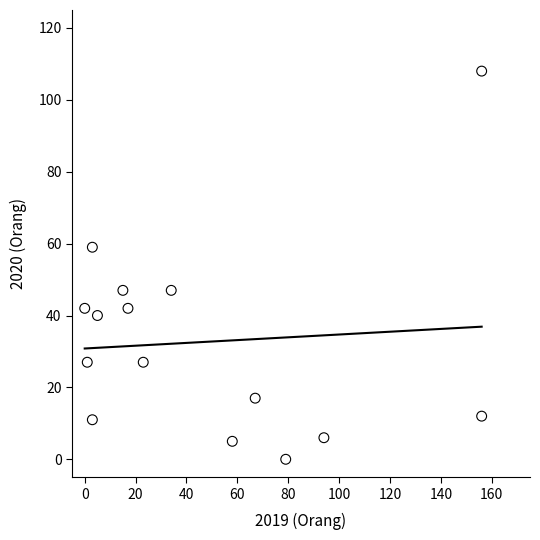

What is the range of Y values (max minus min)?

108